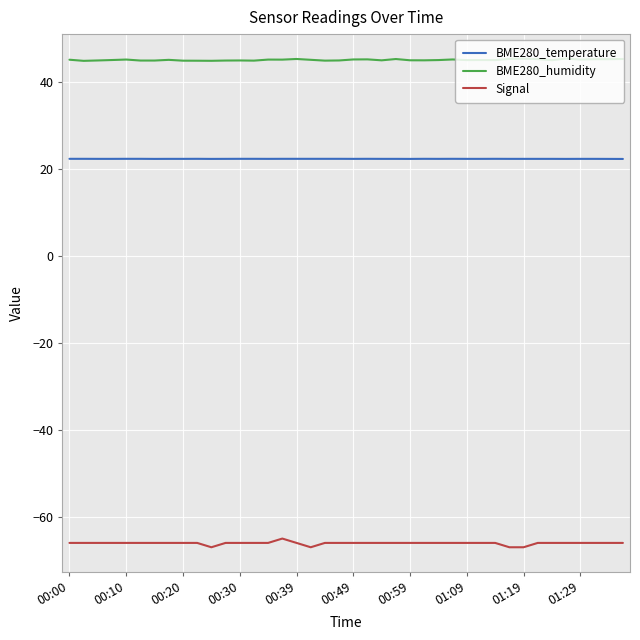

Rank the series by their maximum value, from highest to lowest.

BME280_humidity, BME280_temperature, Signal